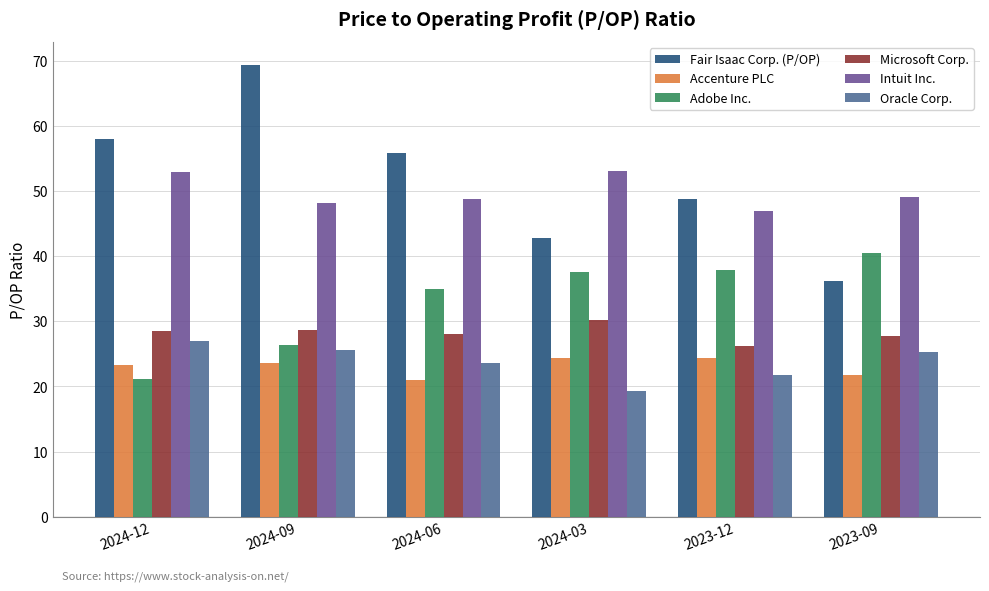

What is the greatest value displayed?

69.4